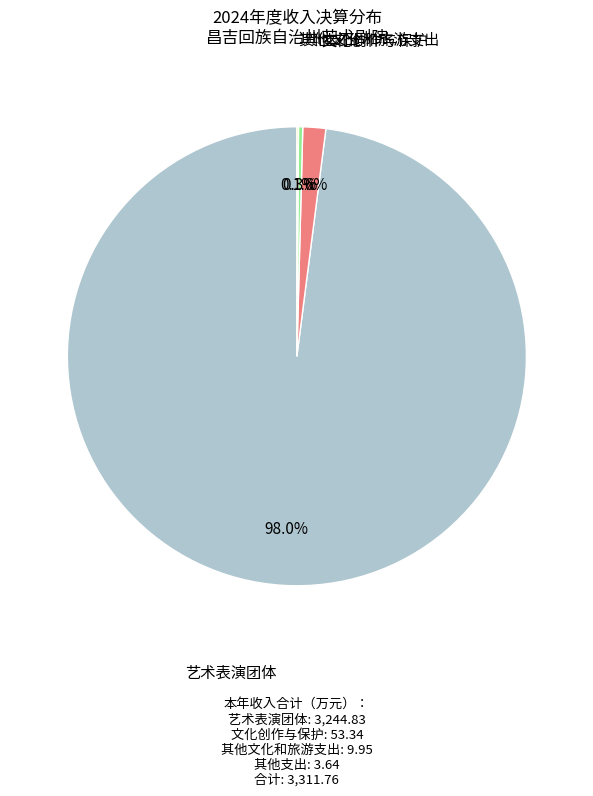

Is there a majority slice in this chart?

Yes